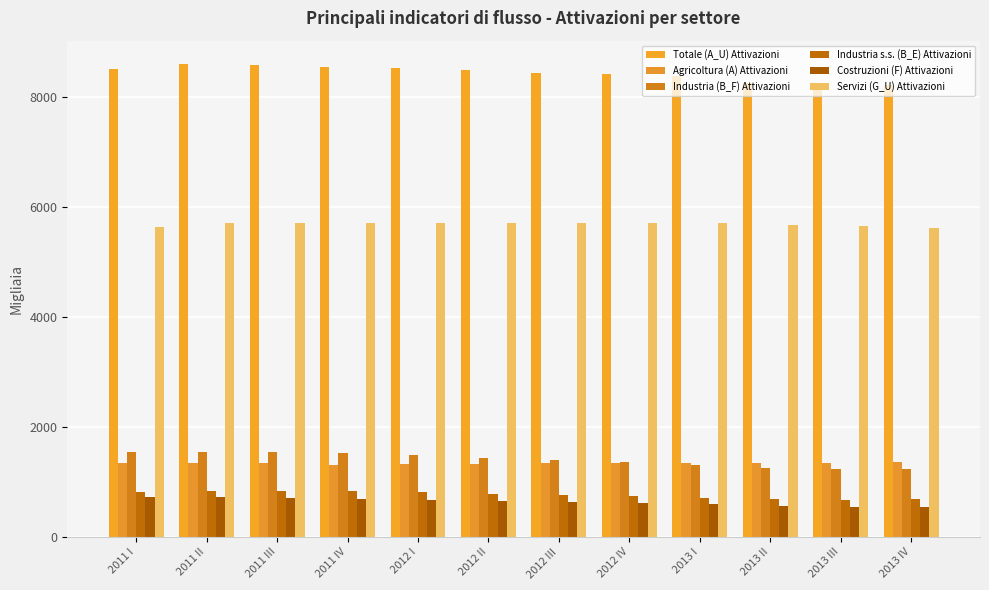

What is the average value of the Totale (A_U) Attivazioni series?

8435.6